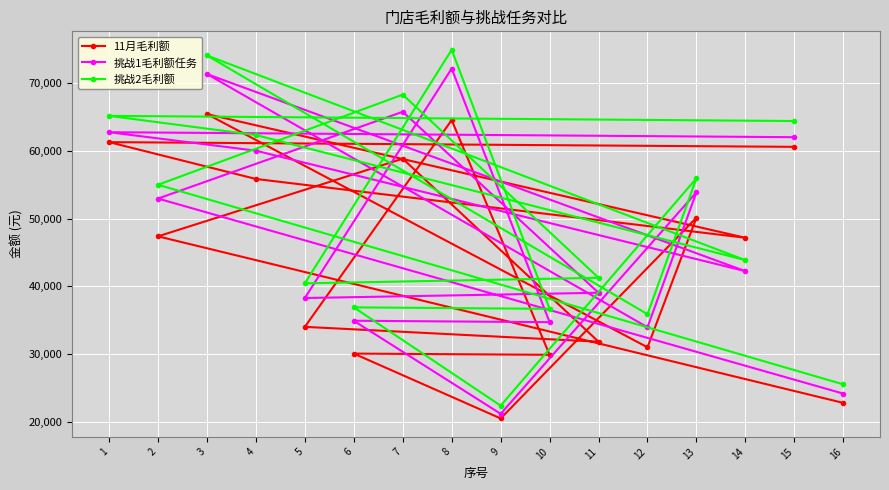

Which series has the largest total across all categories?

挑战2毛利额